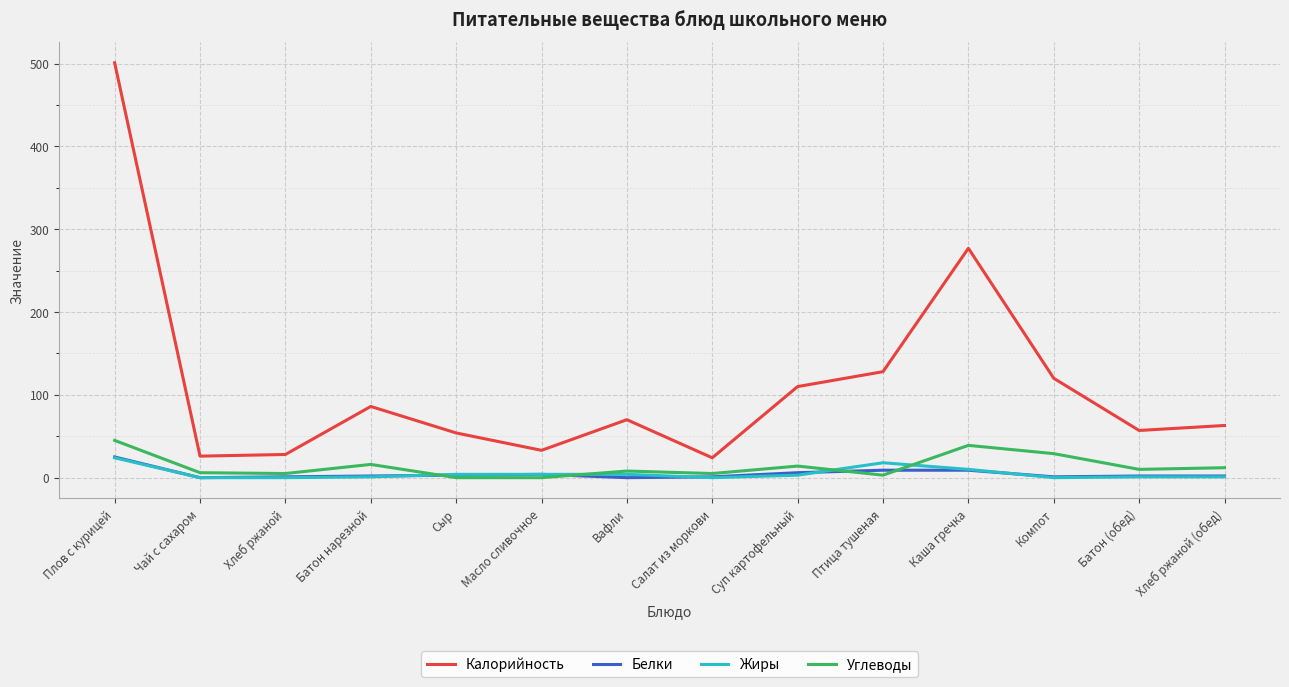

What are all the series names shown in the legend?

Калорийность, Белки, Жиры, Углеводы